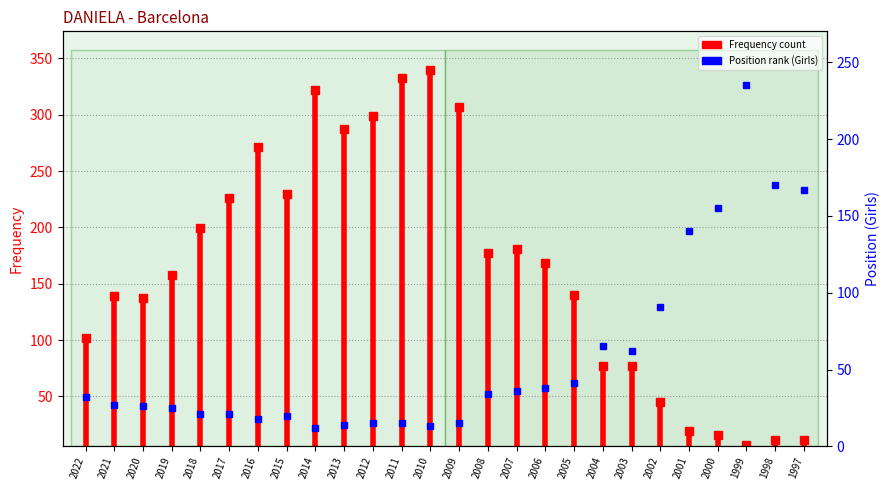

Count the number of categories in the chart.

26